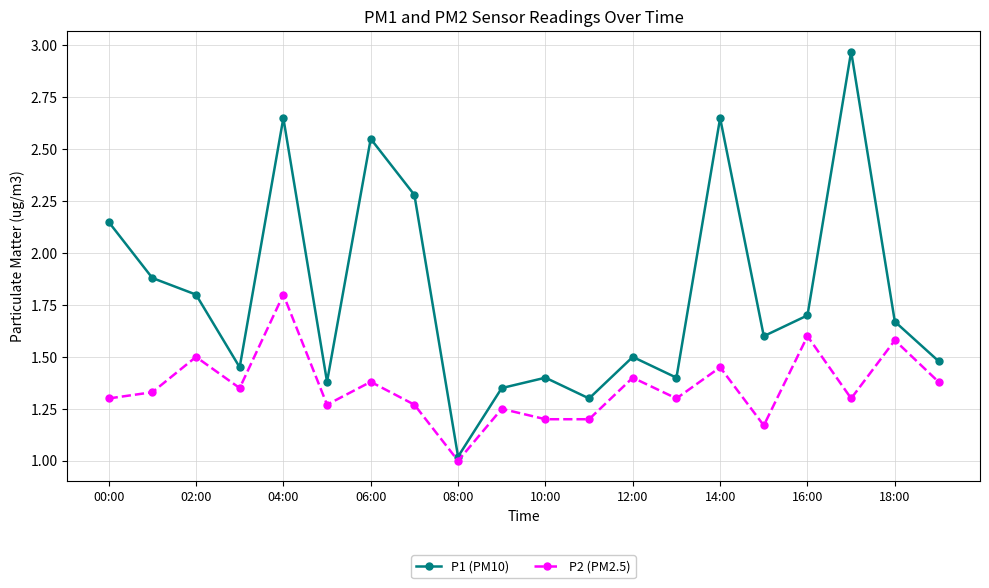

How many categories are shown in the chart?

20